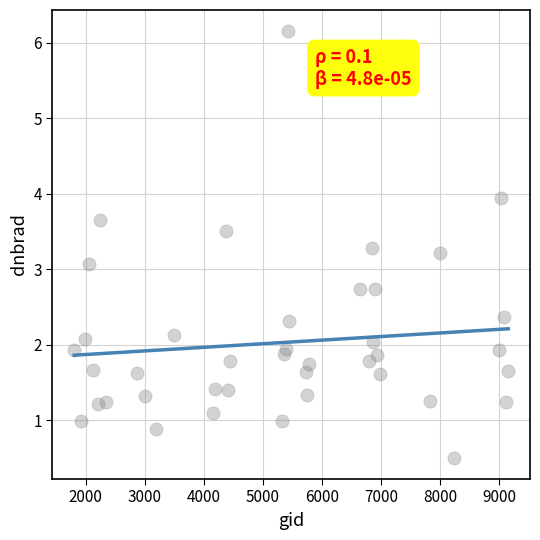

What Y value in the scatter plot is closest to 3?

3.1